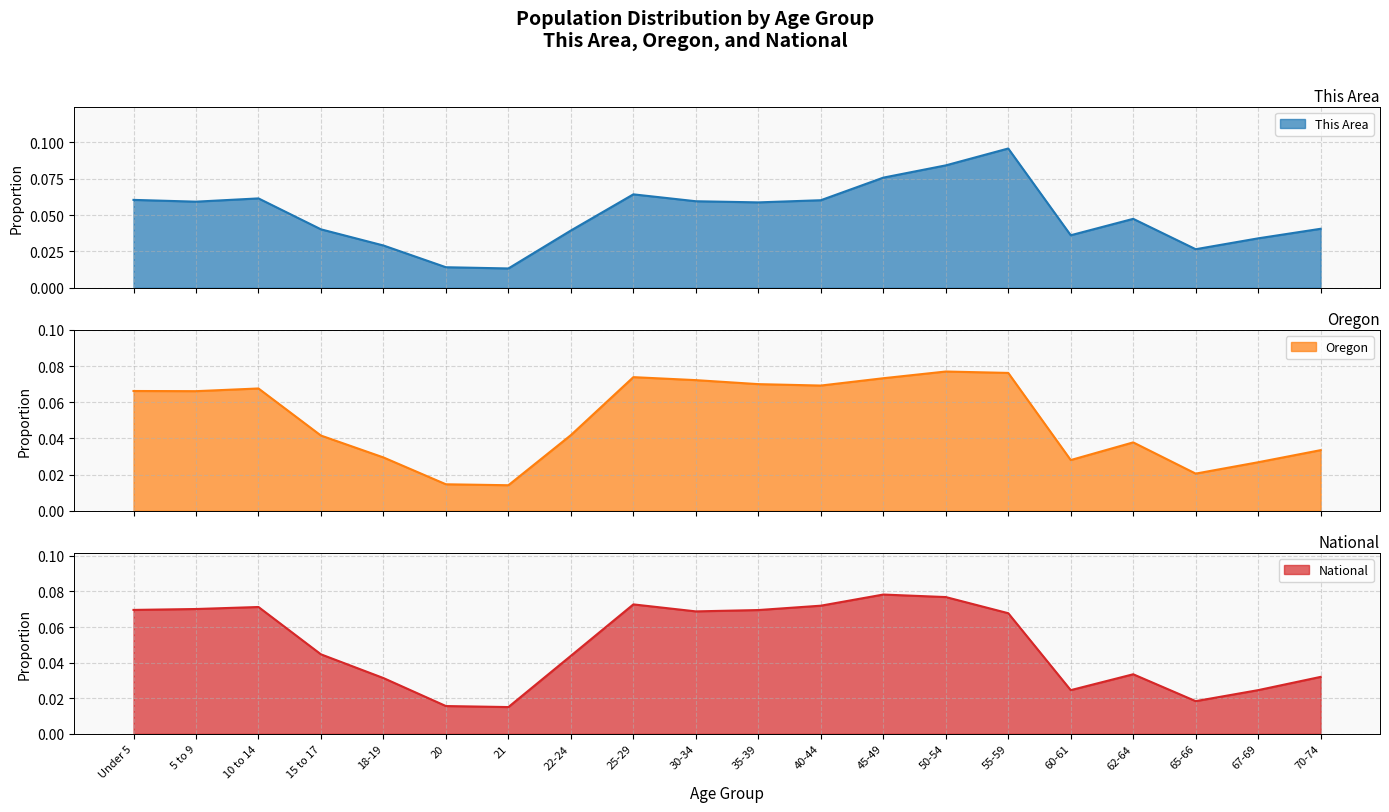

What is the value of the National point at the 2nd from the left?

0.1